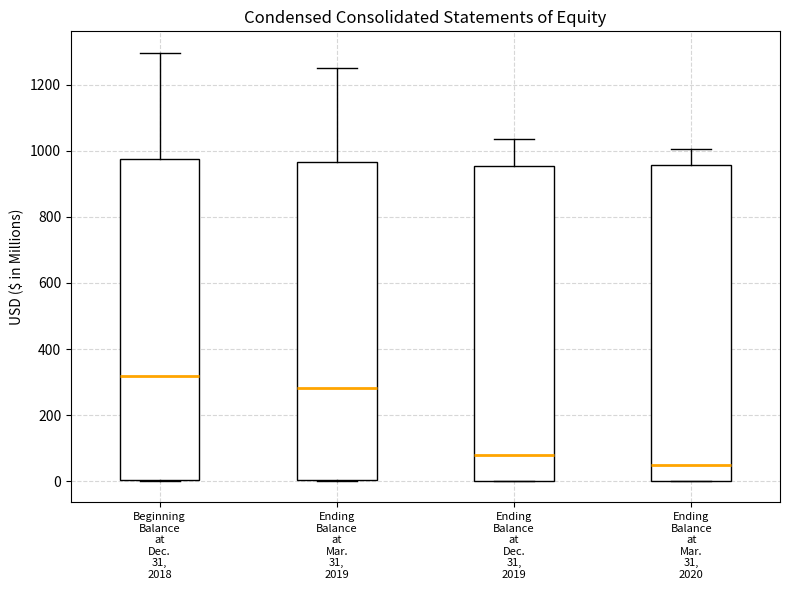

Where does the upper whisker of the box for Ending Balance at Mar. 31, 2019 end on the y-axis? The values are not printed on the chart, so give them approximately, as read against the axis.

1260